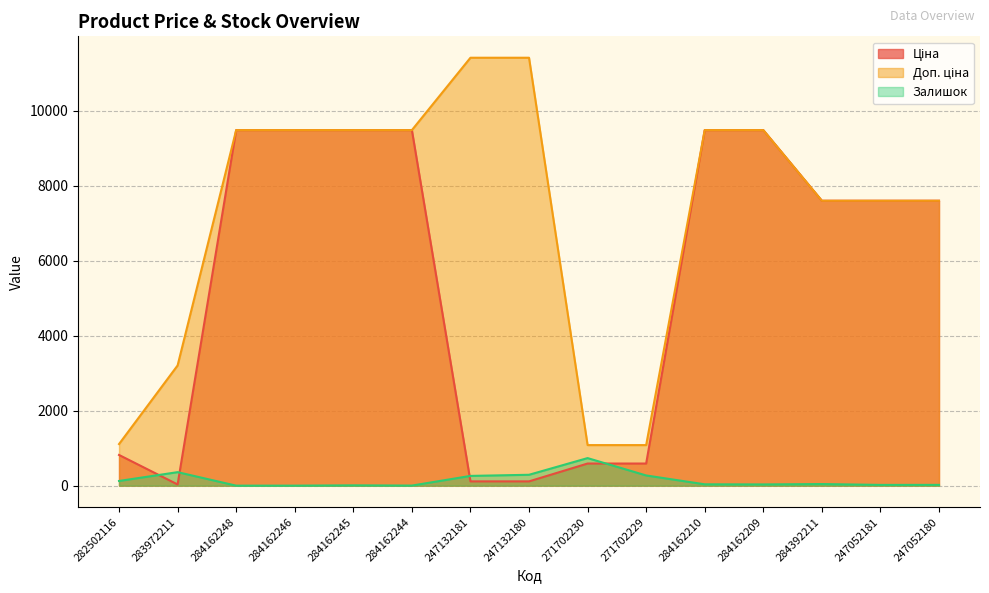

What is the difference between the highest and lowest values at 284162244?

9478.1